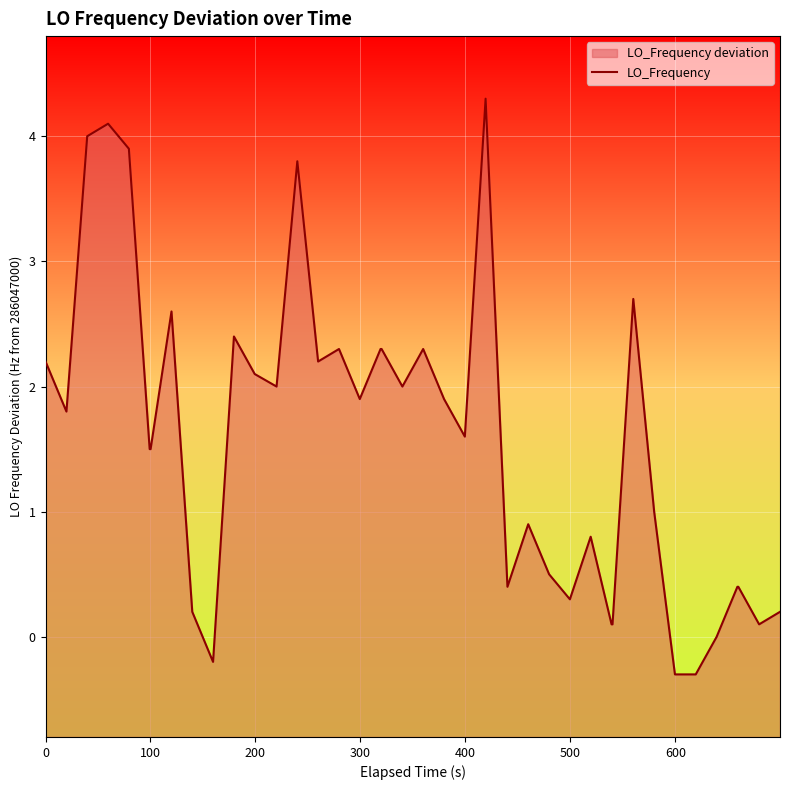

True or false: the data has more than 1 interior local peaks.

True